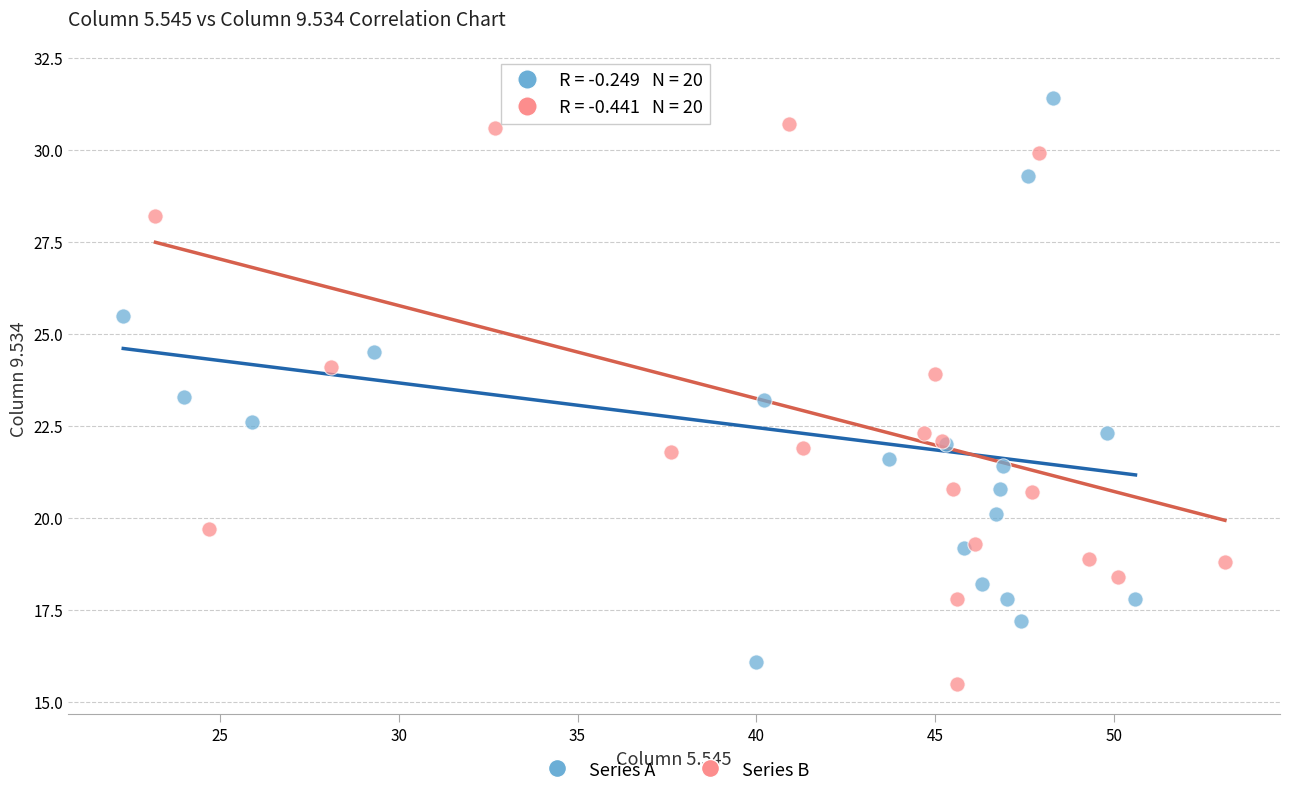

What are all the series names shown in the legend?

Series A, Series B